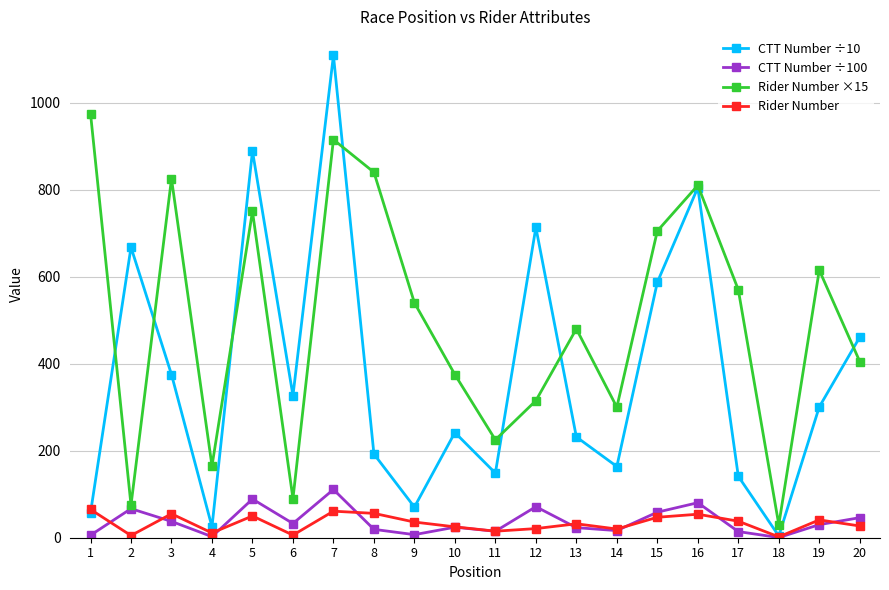

At how many categories does at least one series exceed 435?

14